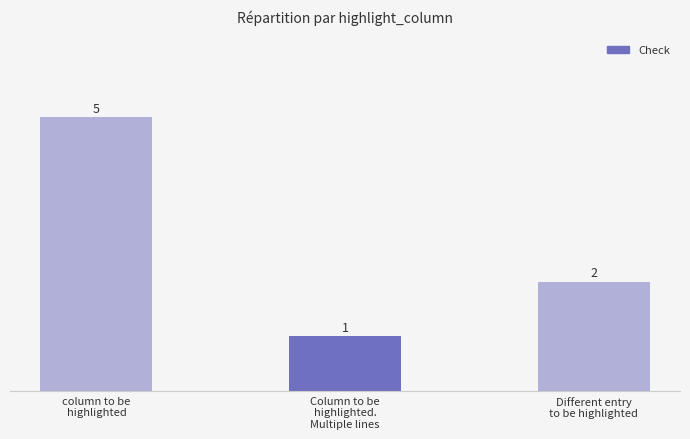

What is the difference between the maximum and minimum values?

4